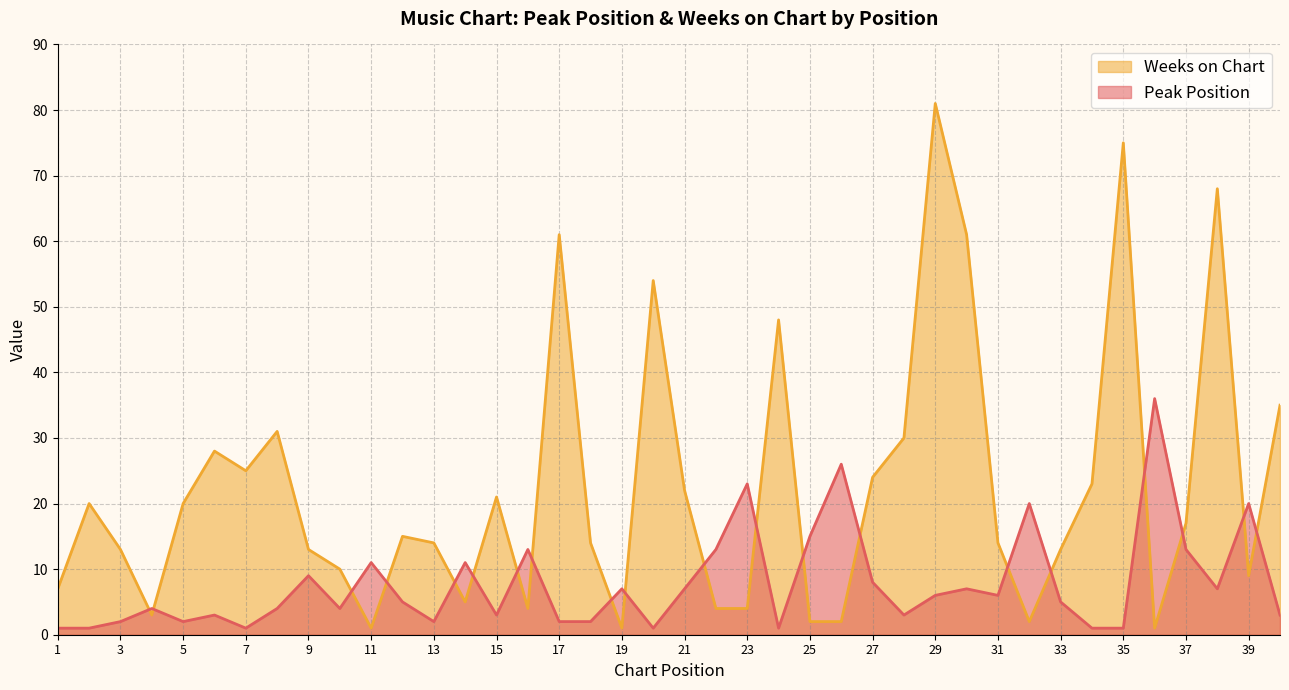

Reading left to right, list all the values displayed in this chart.

Peak Position: 1	1	2	4	2	3	1	4	9	4	11	5	2	11	3	13	2	2	7	1	7	13	23	1	15	26	8	3	6	7	6	20	5	1	1	36	13	7	20	3
Weeks on Chart: 7	20	13	3	20	28	25	31	13	10	1	15	14	5	21	4	61	14	1	54	22	4	4	48	2	2	24	30	81	61	14	2	13	23	75	1	17	68	9	35